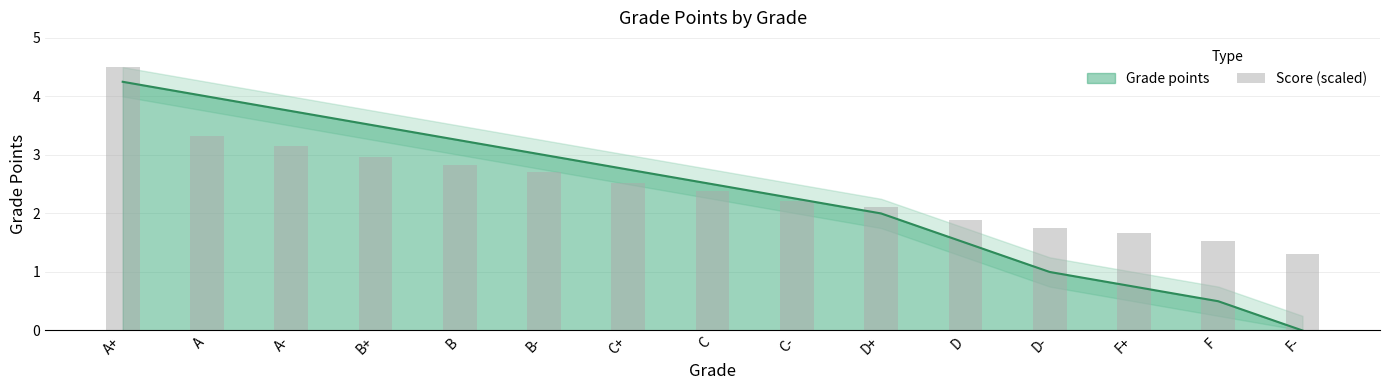

How many data points are above 2?

10